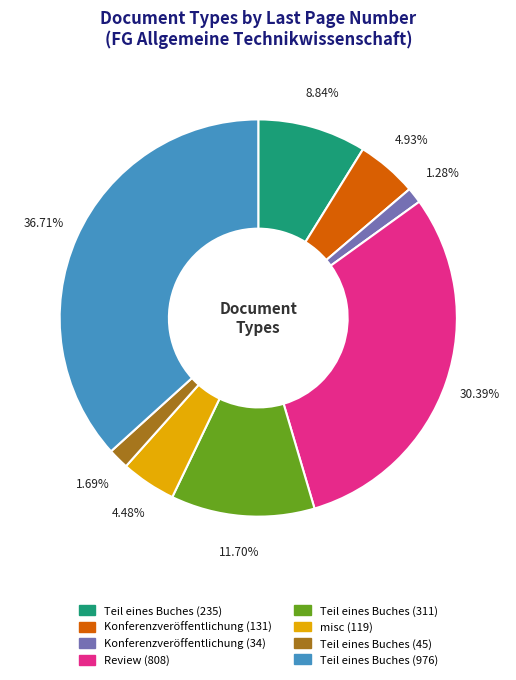

Count the number of slices in the pie.

8